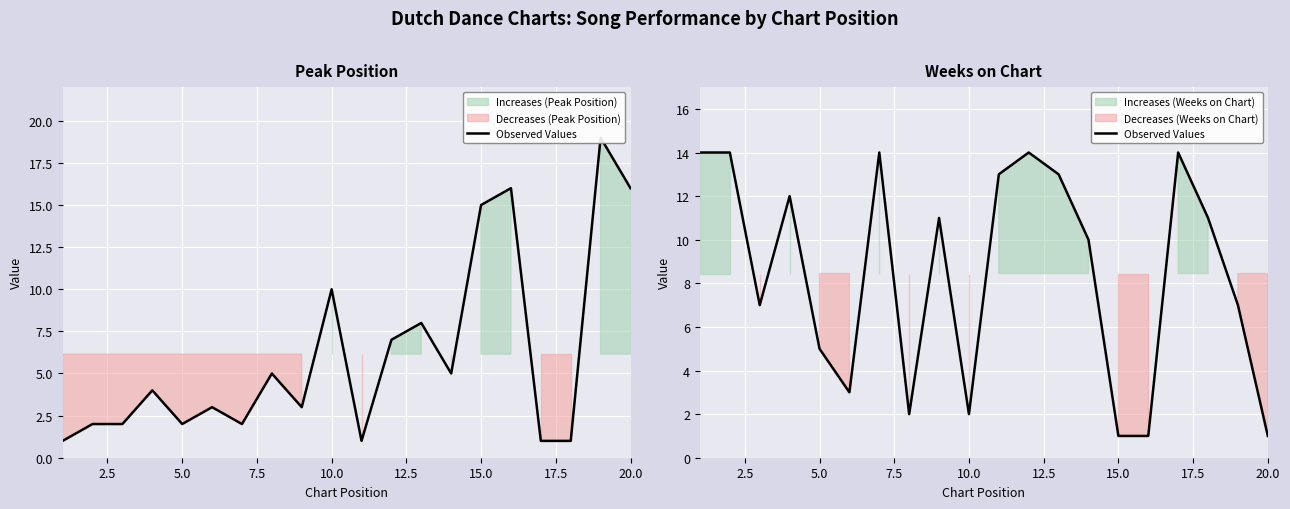

Does the chart display data point markers on the line(s)?

No